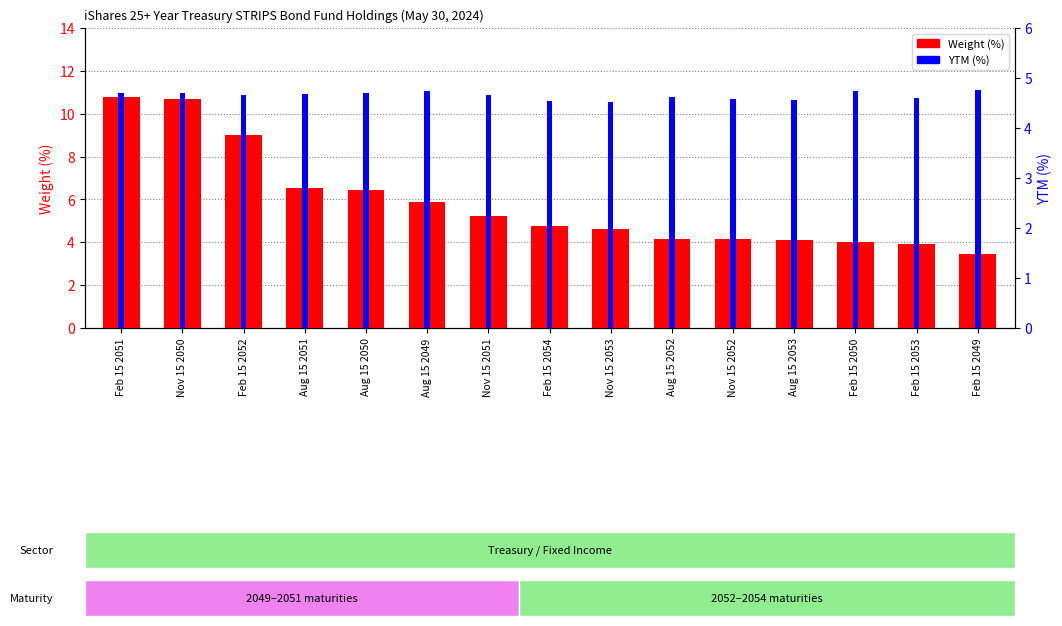

Count the YTM (%) values in the range 4 to 5.

15